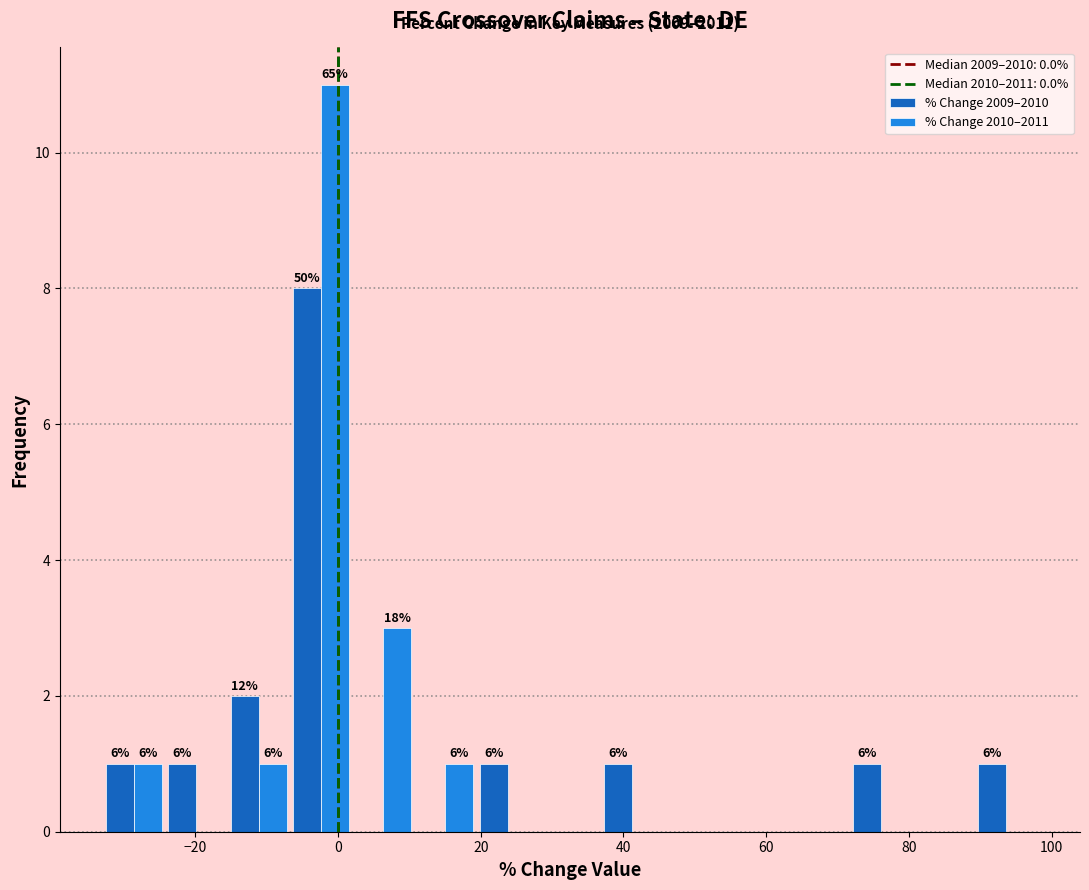

In the % Change 2010–2011 series, which range on the x-axis has the tallest bar?

-6 to 2